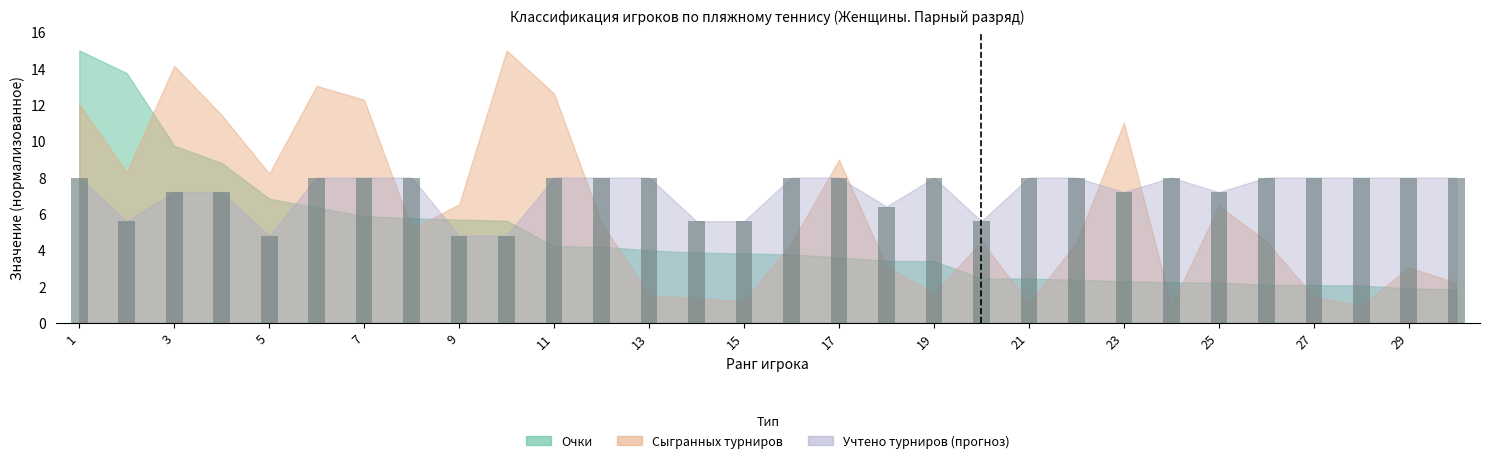

What is the value of the 13th bar from the left?

8.0